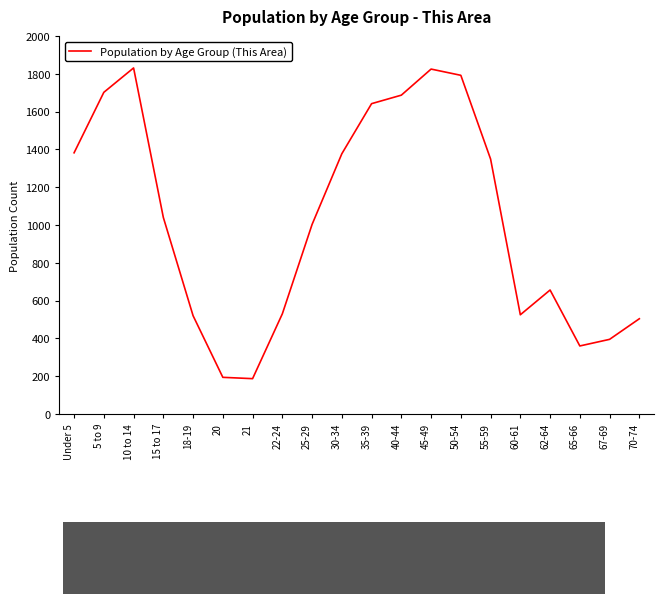

The chart shows a value of 2697 at 45-49. True or false?

False